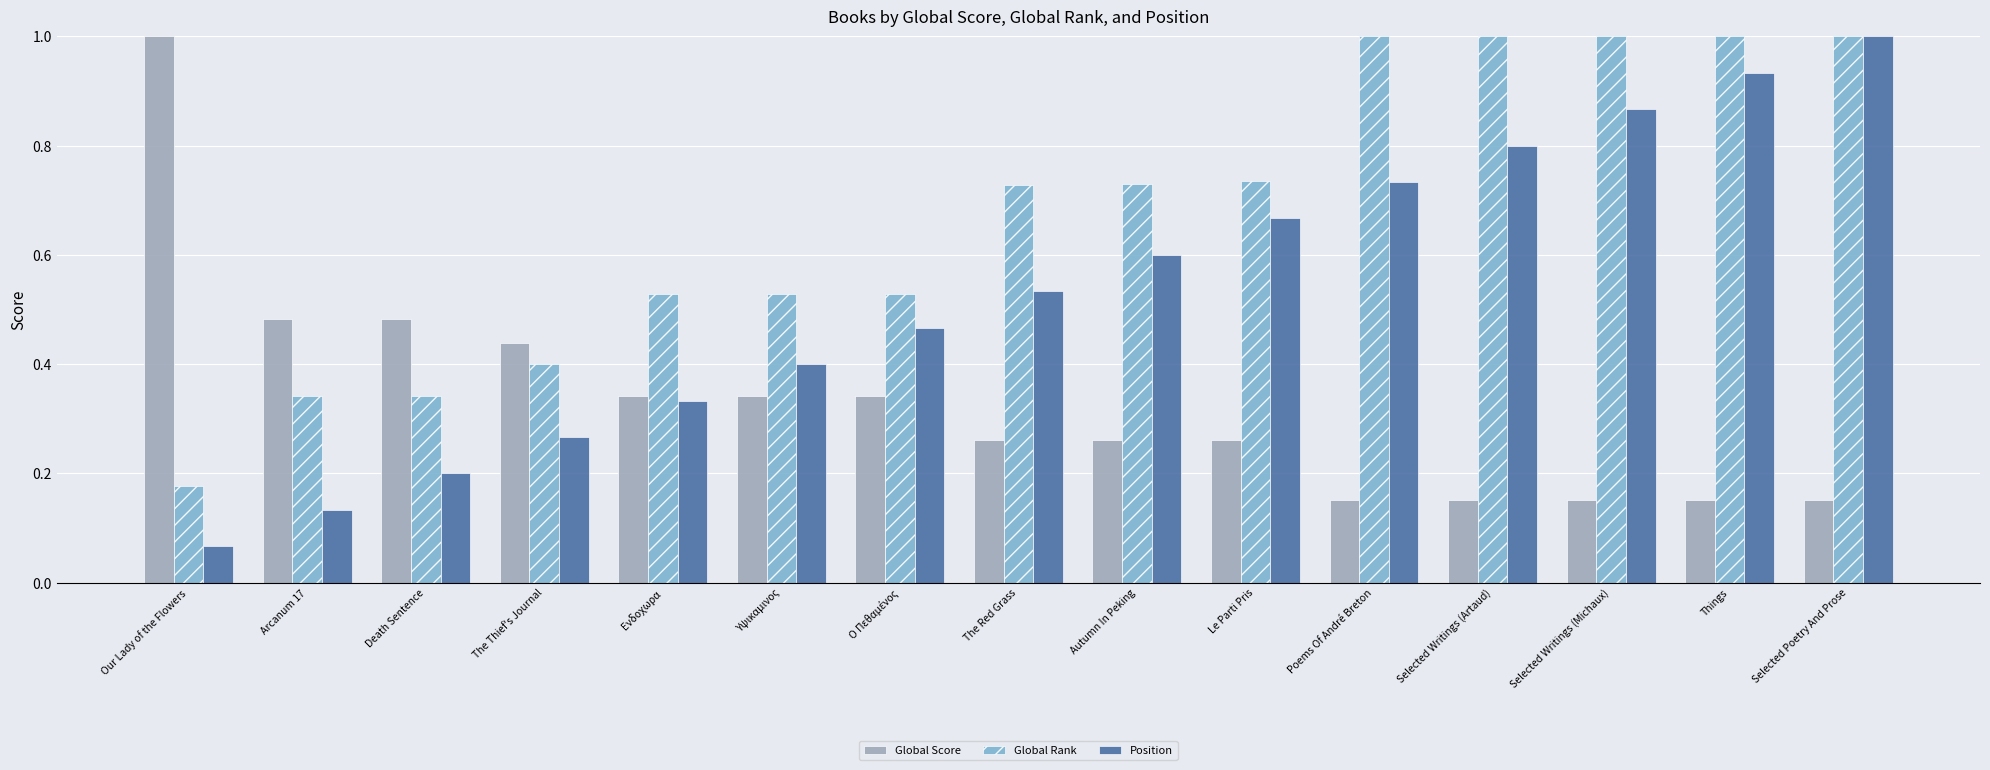

Which category has the lowest value in the Global Rank series?

Our Lady of the Flowers